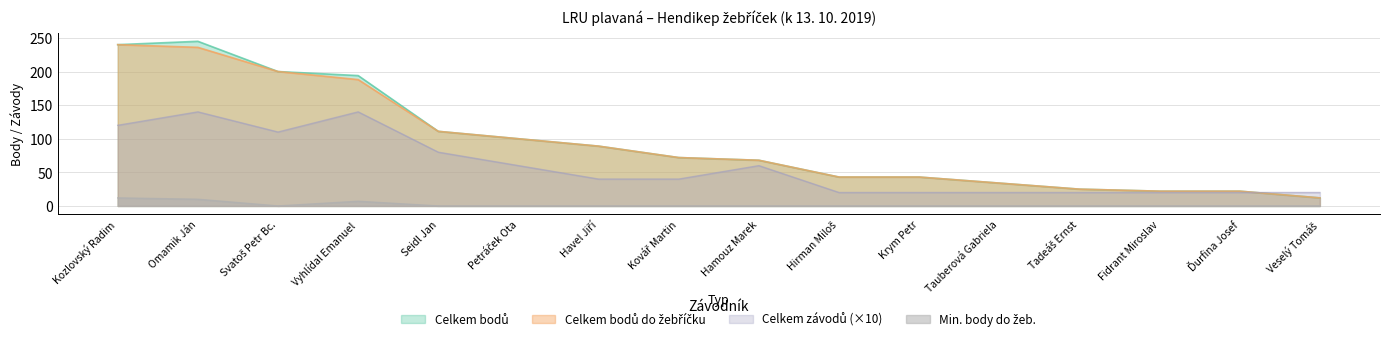

At which label is Celkem závodů closest to 80?

Seidl Jan